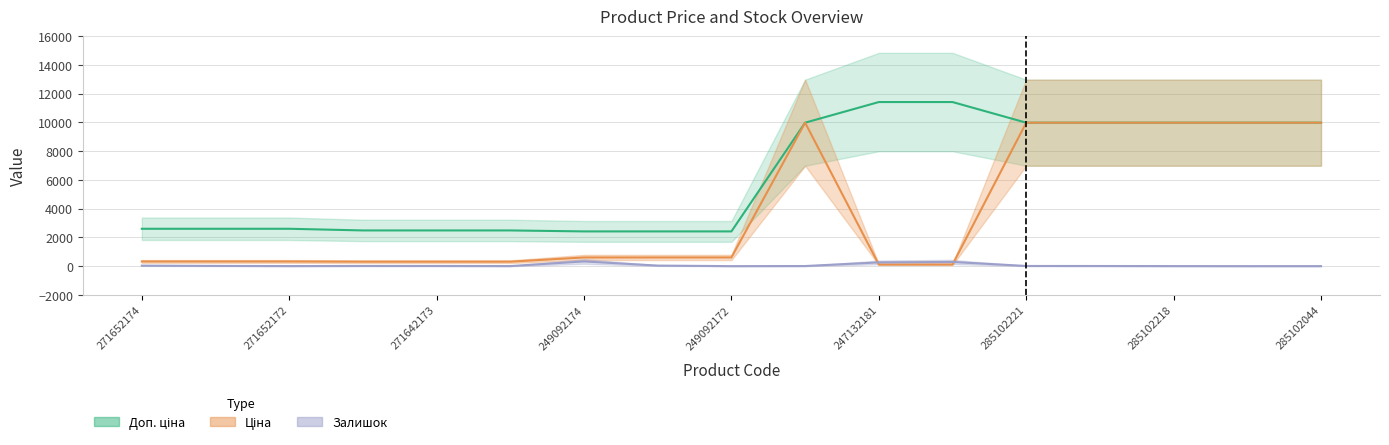

List the series in order of their peak value, highest first.

Доп. ціна, Ціна, Залишок